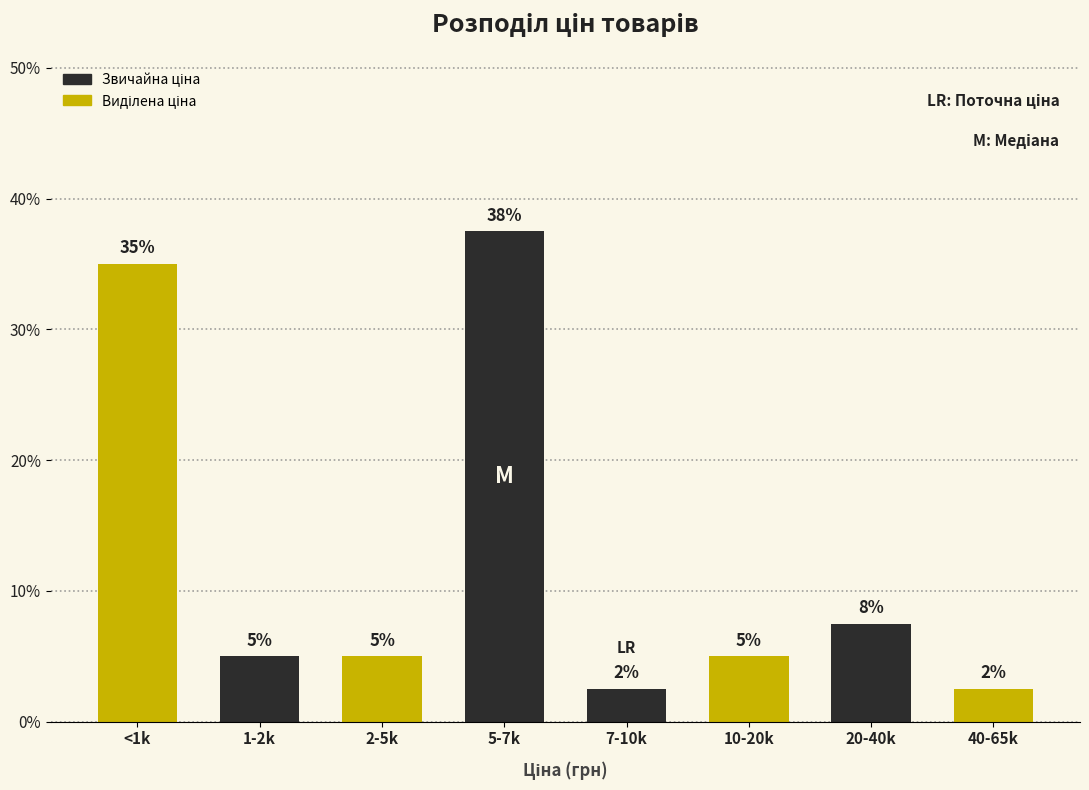

Where does the data first go above 5?

<1k